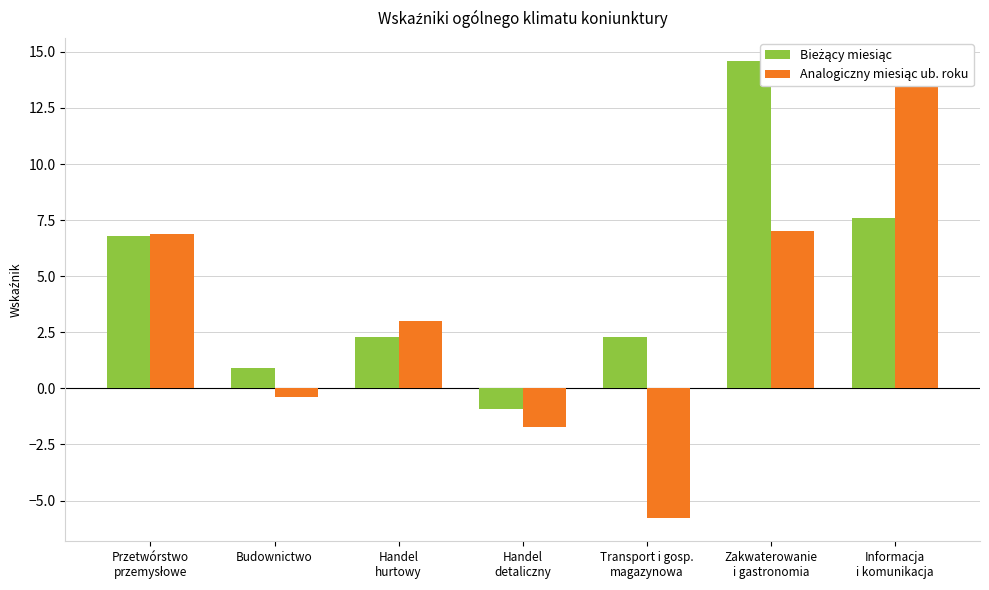

Which category has the lowest value in the Bieżący miesiąc series?

Handel
detaliczny